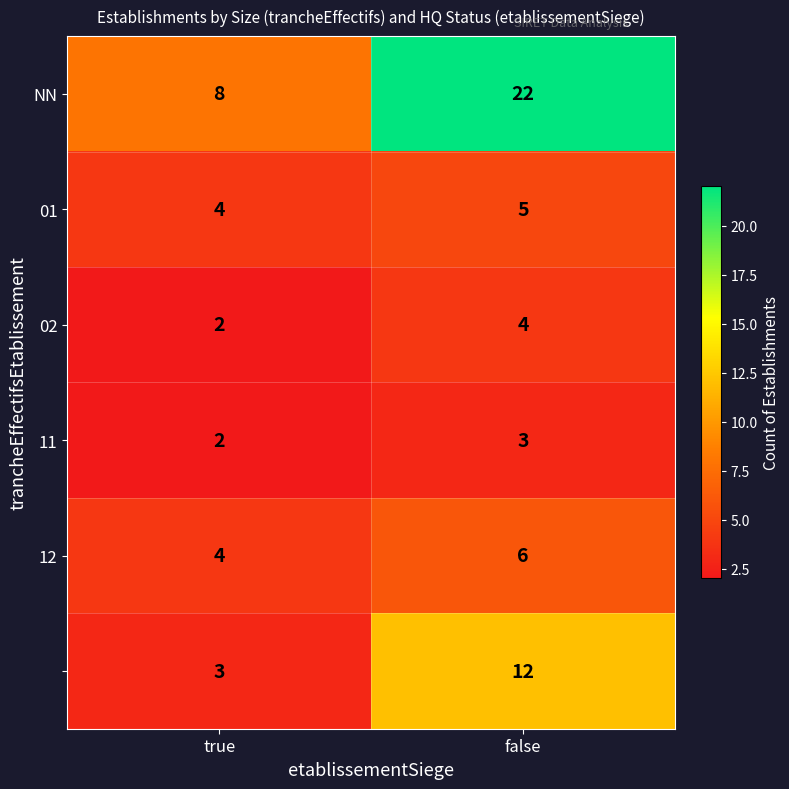

What is the difference between the highest and lowest values at false?

19